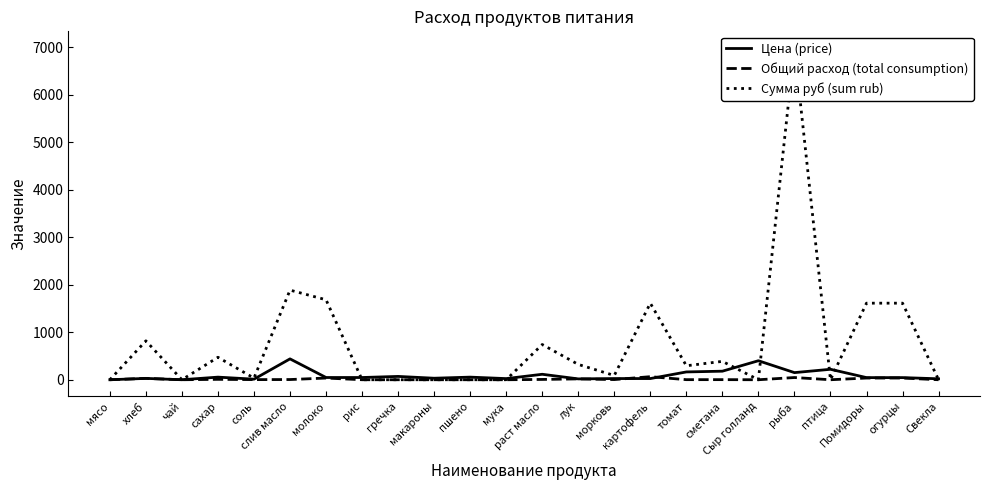

What is the sum of the Цена (price) values at сметана and сахар?

235.0